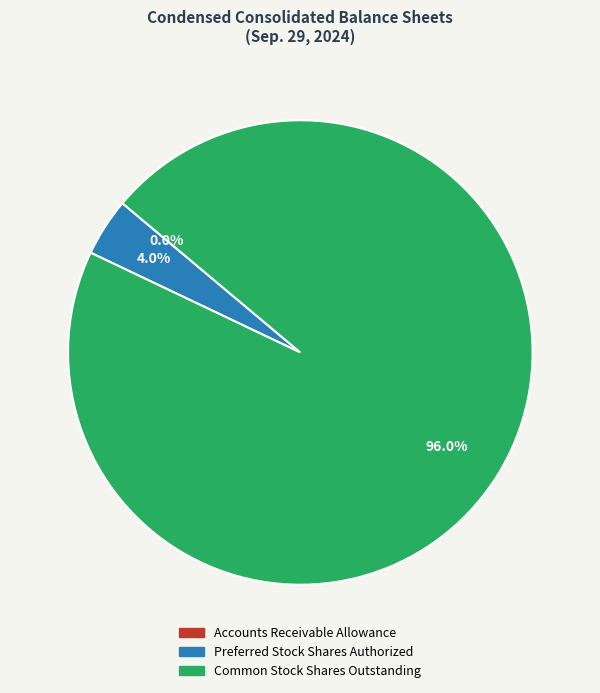

What percentage is NOT represented by Preferred Stock Shares Authorized?

96.0%